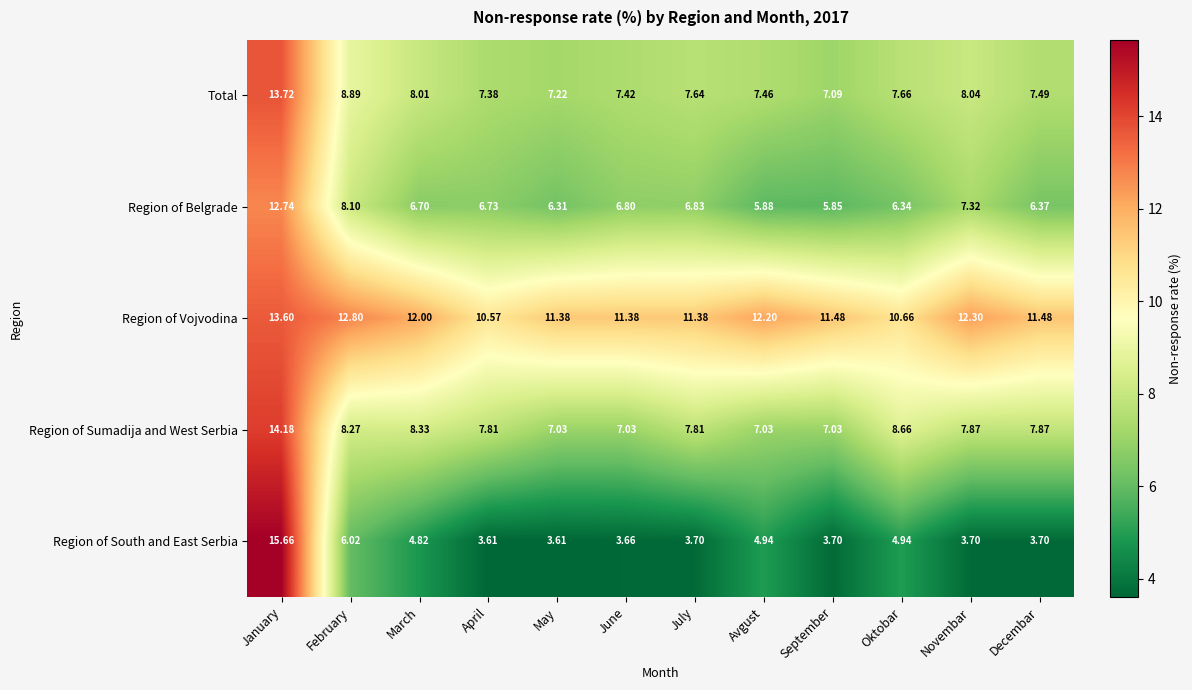

Which category has the highest value across all series?

January